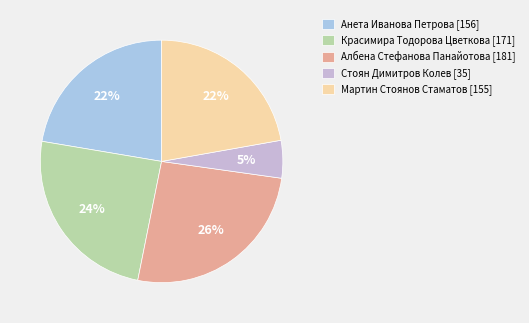

Rank the categories by value from highest to lowest.

Албена Стефанова Панайотова, Красимира Тодорова Цветкова, Анета Иванова Петрова, Мартин Стоянов Стаматов, Стоян Димитров Колев